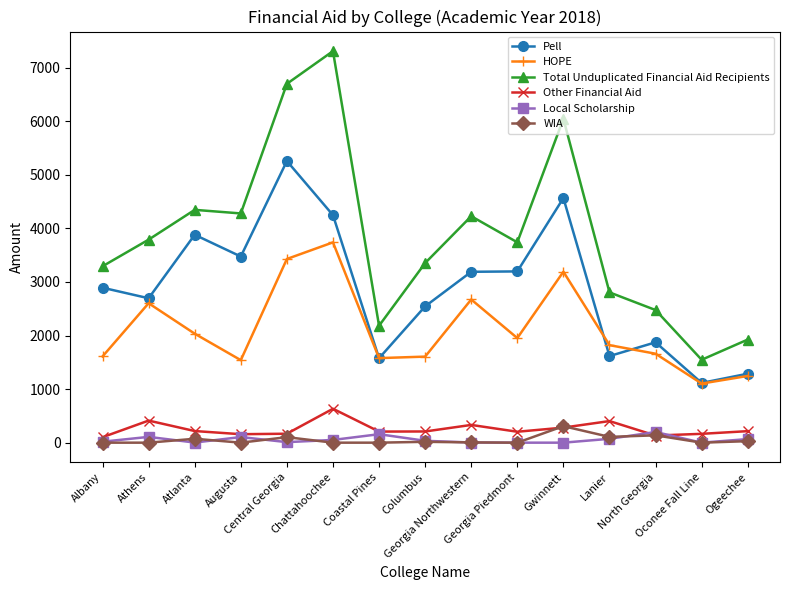

What is the highest value of the WIA series?

308